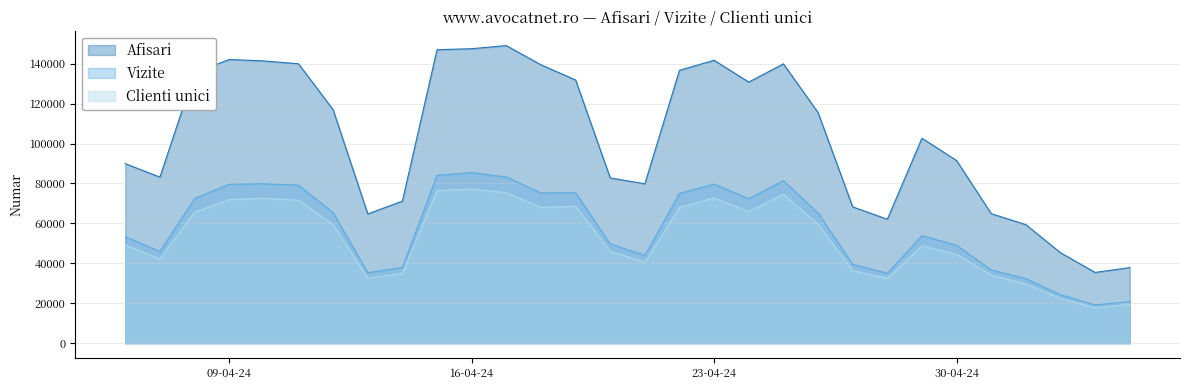

List the series in order of their peak value, lowest first.

Clienti unici, Vizite, Afisari